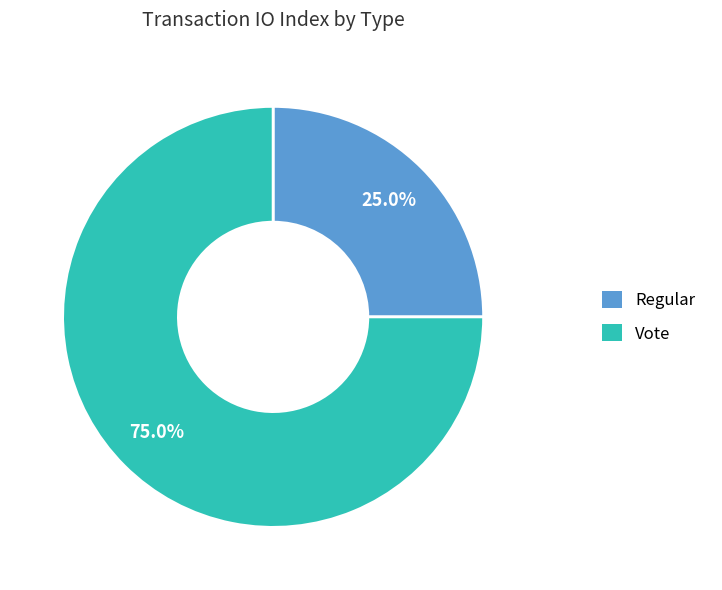

Rank the categories by value from lowest to highest.

Regular, Vote